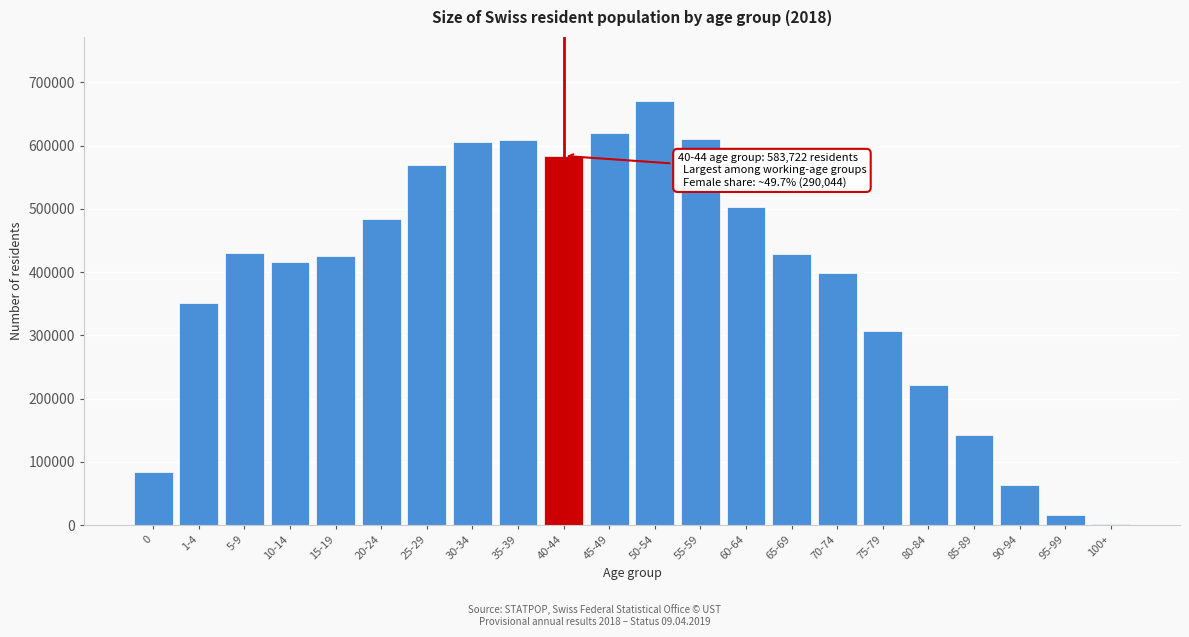

Approximately how many times larger is the value at 40-44 compared to 70-74?

1.5